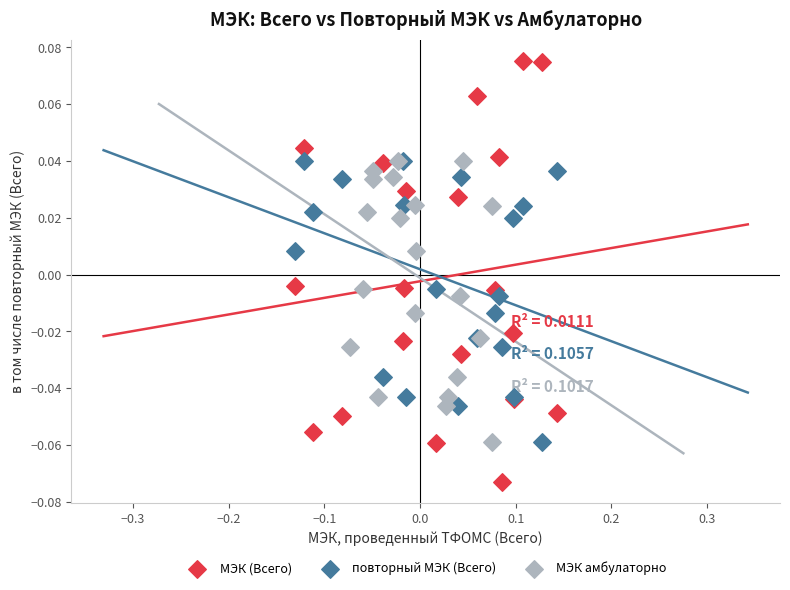

Which series contains the highest Y value?

МЭК (Всего)